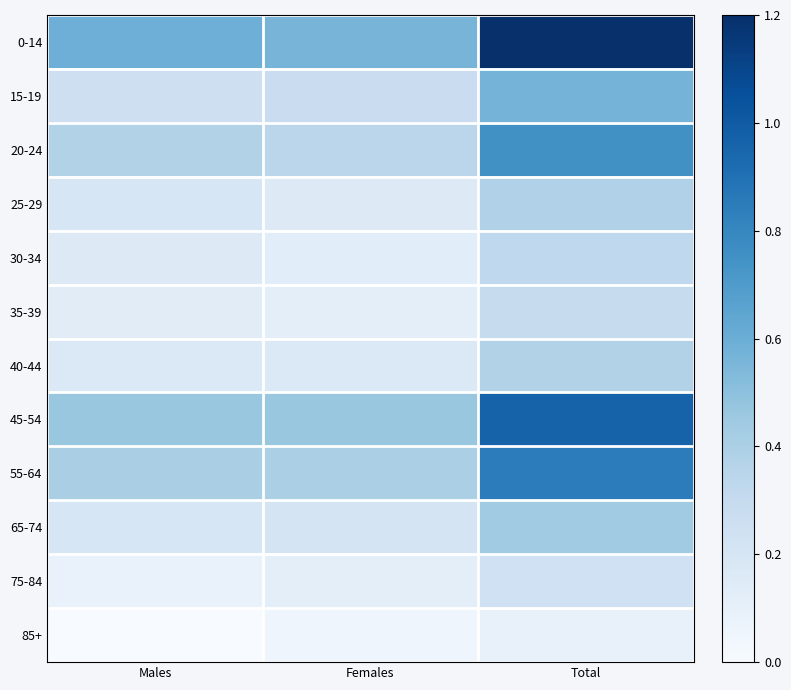

Which has a higher value, Total or Females?

Total